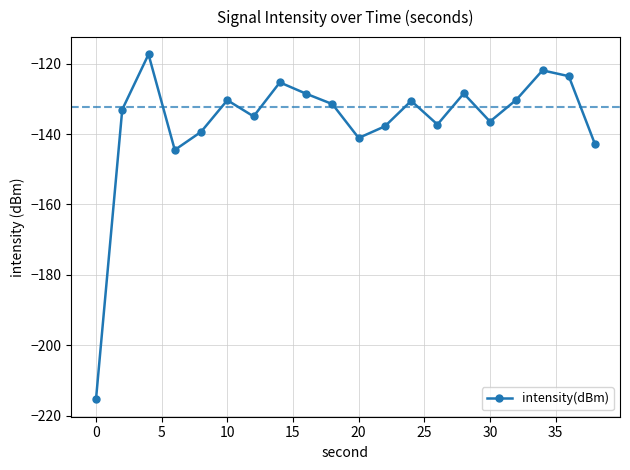

What is the value of the 9th point from the left?

-128.5